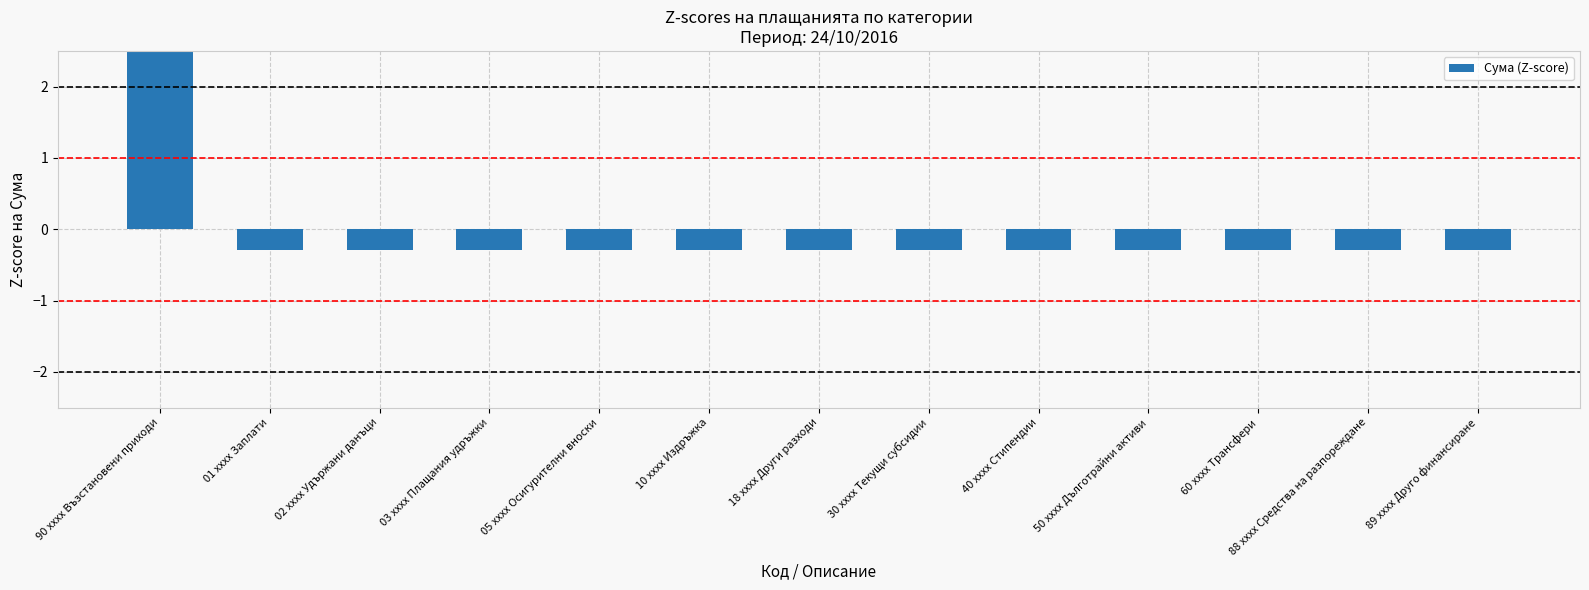

Reading left to right, list all the values displayed in this chart.

3.5	-0.3	-0.3	-0.3	-0.3	-0.3	-0.3	-0.3	-0.3	-0.3	-0.3	-0.3	-0.3